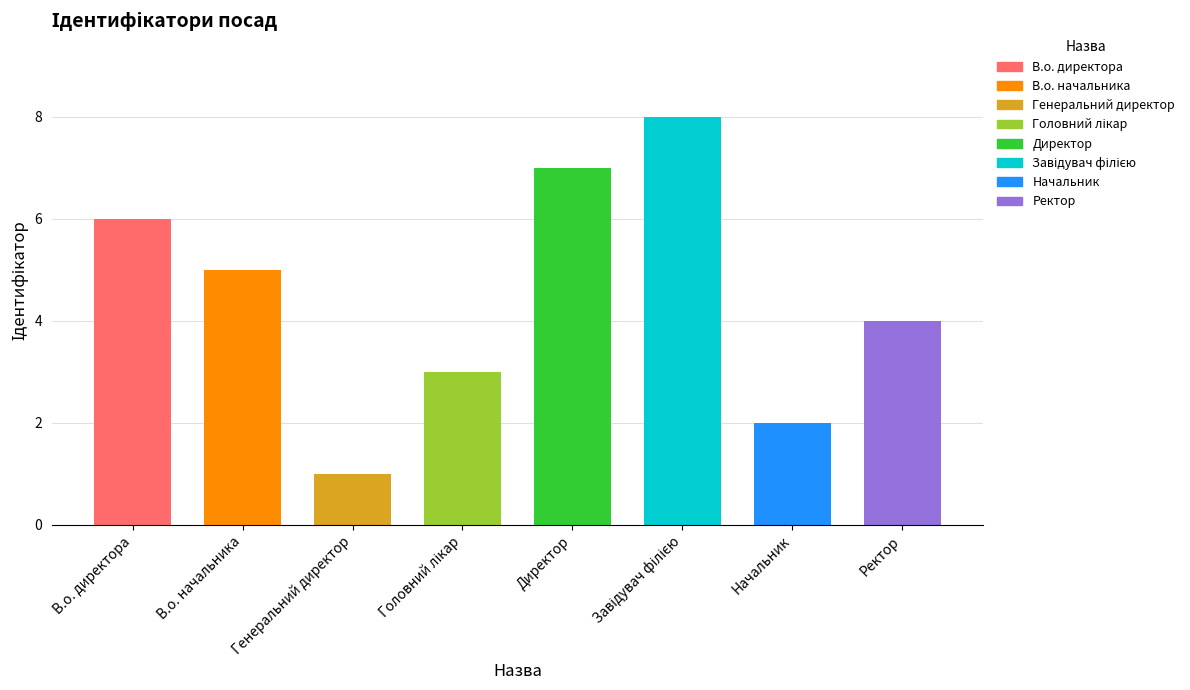

Is it true that the value at В.о. директора is 6?

True